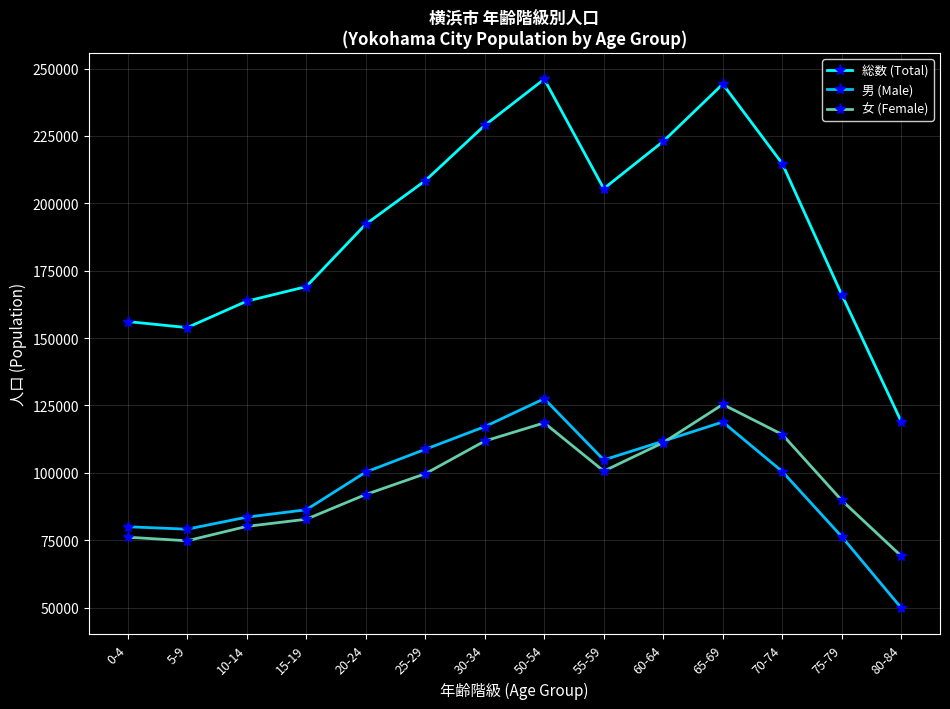

At how many categories does at least one series exceed 121516?

13